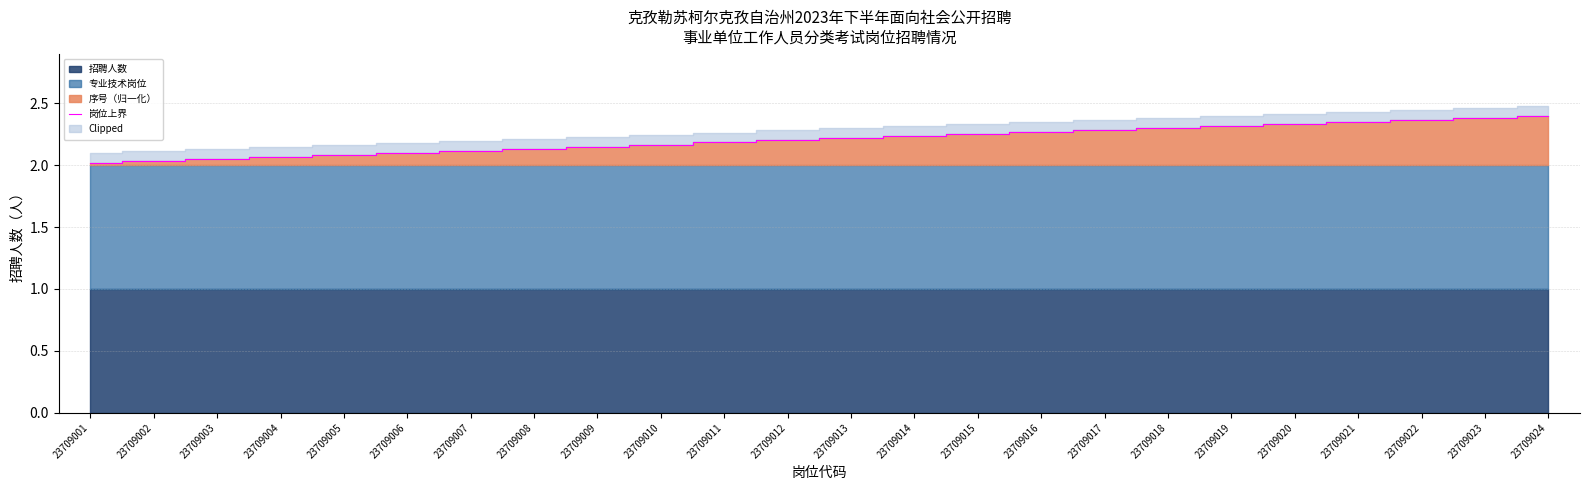

The chart shows a value of 2.2 at 23709014. True or false?

True